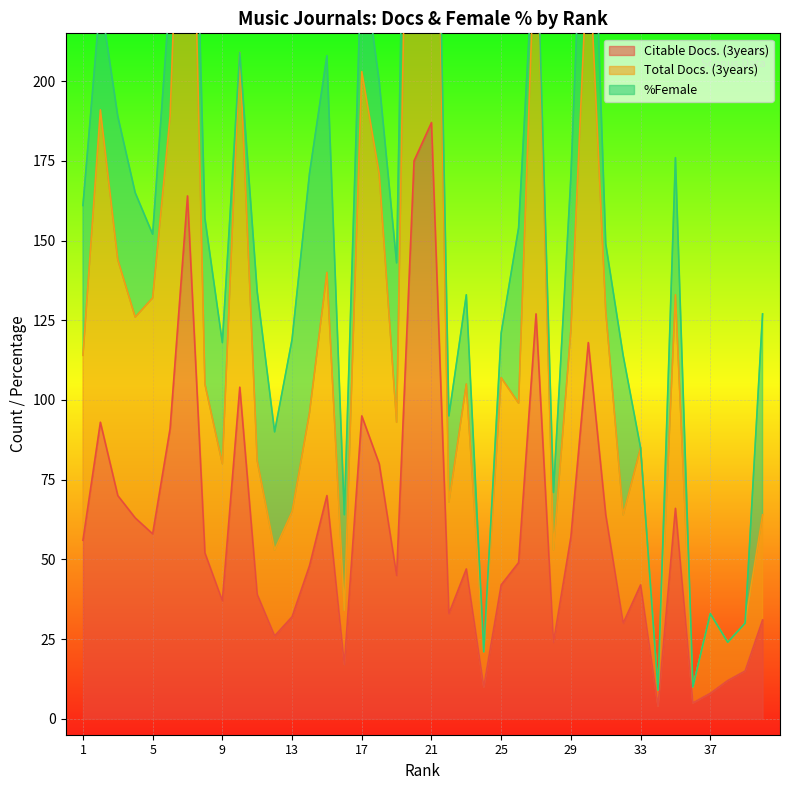

True or false: Total Docs. (3years) and Citable Docs. (3years) intersect in this chart.

False